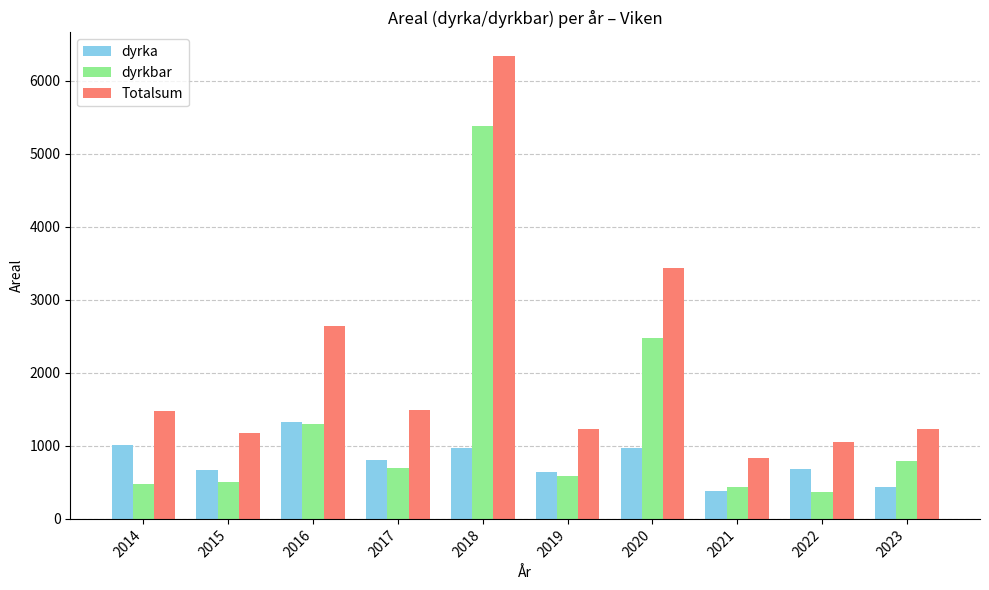

What is the spread (max minus min) of values at 2014?

1012.0